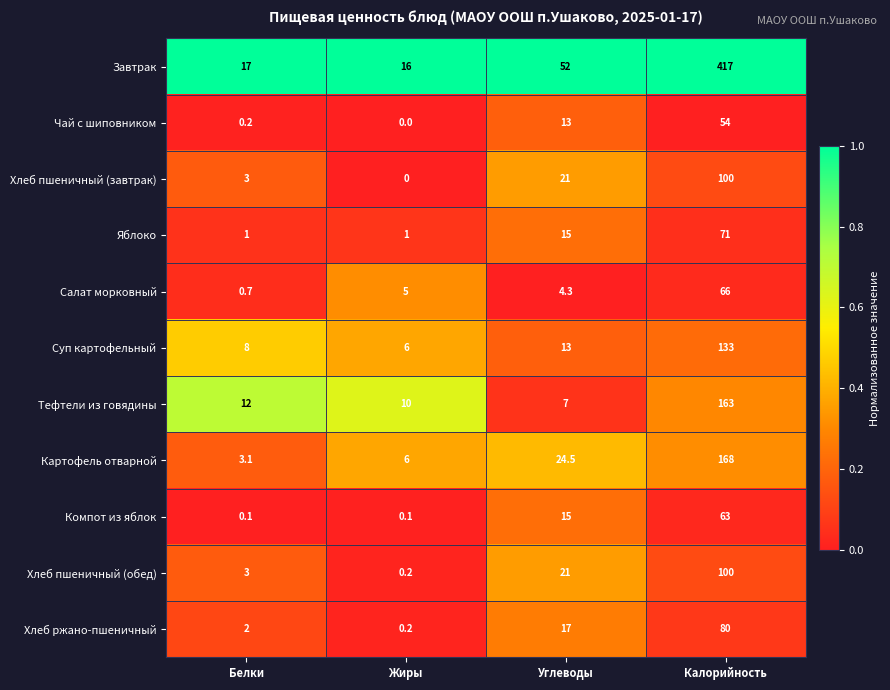

What is the difference between the highest and lowest values at Калорийность?

363.0